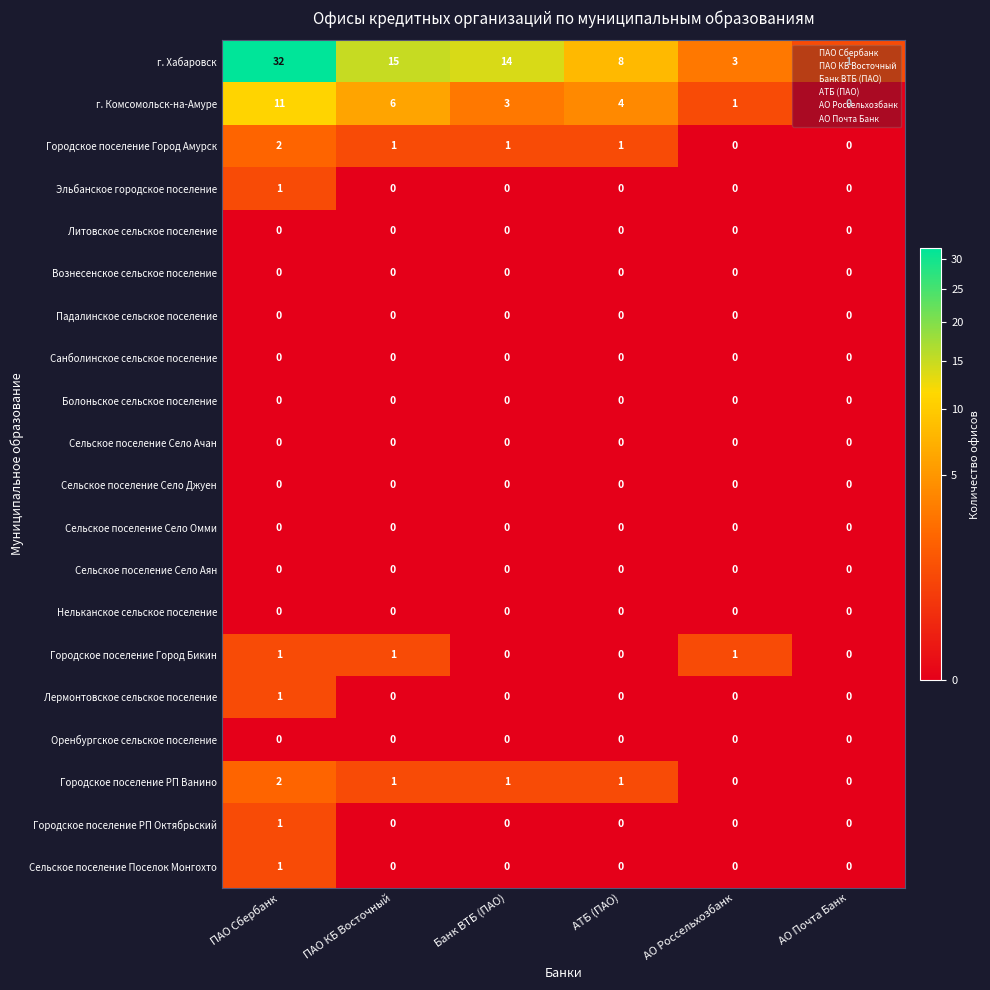

At which category does the chart reach its peak across all series?

ПАО Сбербанк